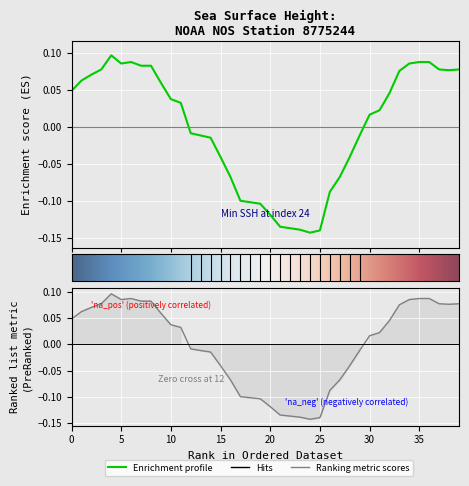

Reading left to right, transcribe all the data shown in this chart.

0.0	0.1	0.1	0.1	0.1	0.1	0.1	0.1	0.1	0.1	0.0	0.0	-0.0	-0.0	-0.0	-0.0	-0.1	-0.1	-0.1	-0.1	-0.1	-0.1	-0.1	-0.1	-0.1	-0.1	-0.1	-0.1	-0.0	-0.0	0.0	0.0	0.0	0.1	0.1	0.1	0.1	0.1	0.1	0.1